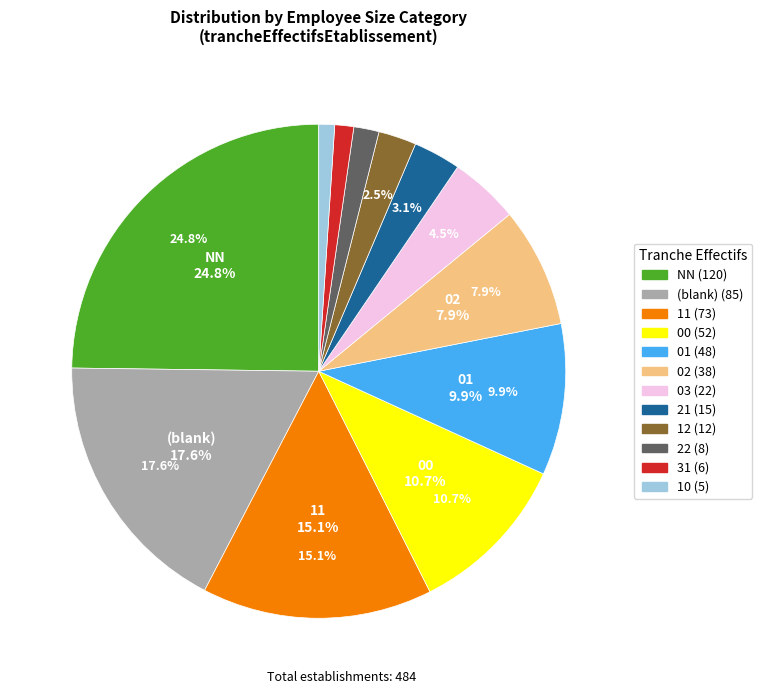

To the nearest percent, what portion does NN represent?

25%